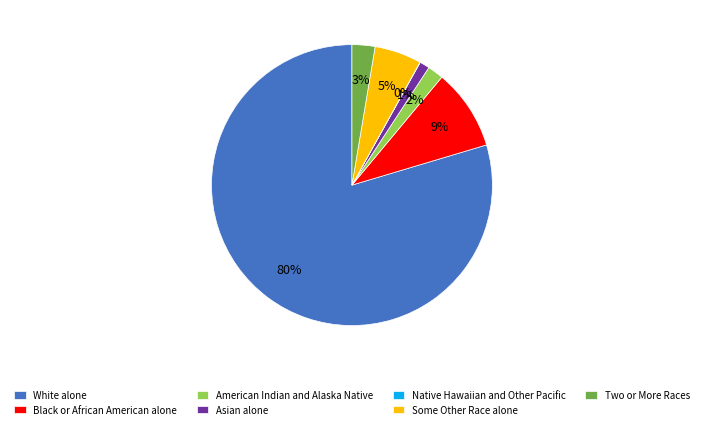

Which has a higher value, American Indian and Alaska Native or White alone?

White alone